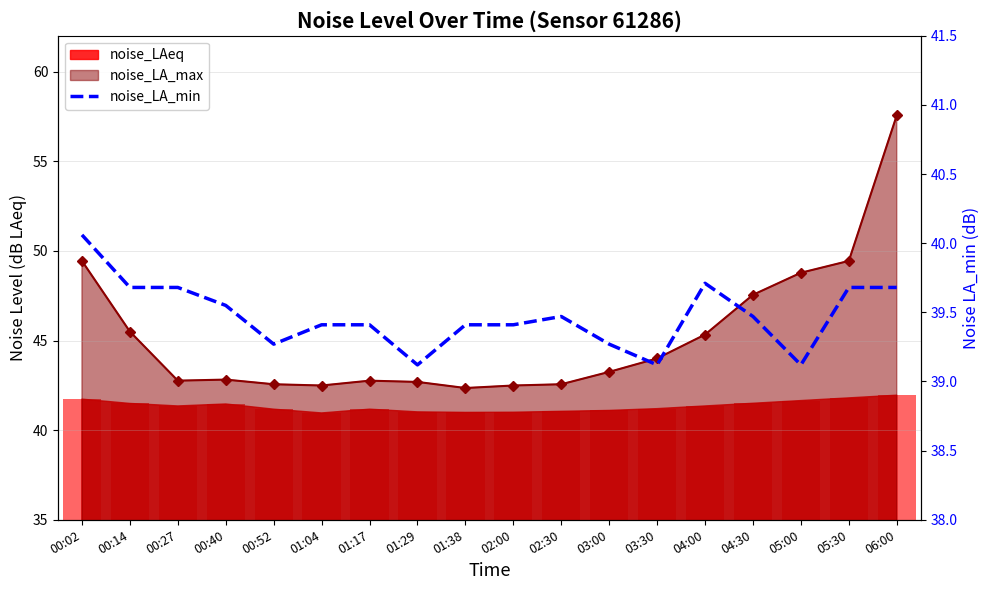

Reading left to right, list all the values displayed in this chart.

00:02=40.1	00:14=39.7	00:27=39.7	00:40=39.5	00:52=39.3	01:04=39.4	01:17=39.4	01:29=39.1	01:38=39.4	02:00=39.4	02:30=39.5	03:00=39.3	03:30=39.1	04:00=39.7	04:30=39.5	05:00=39.1	05:30=39.7	06:00=39.7